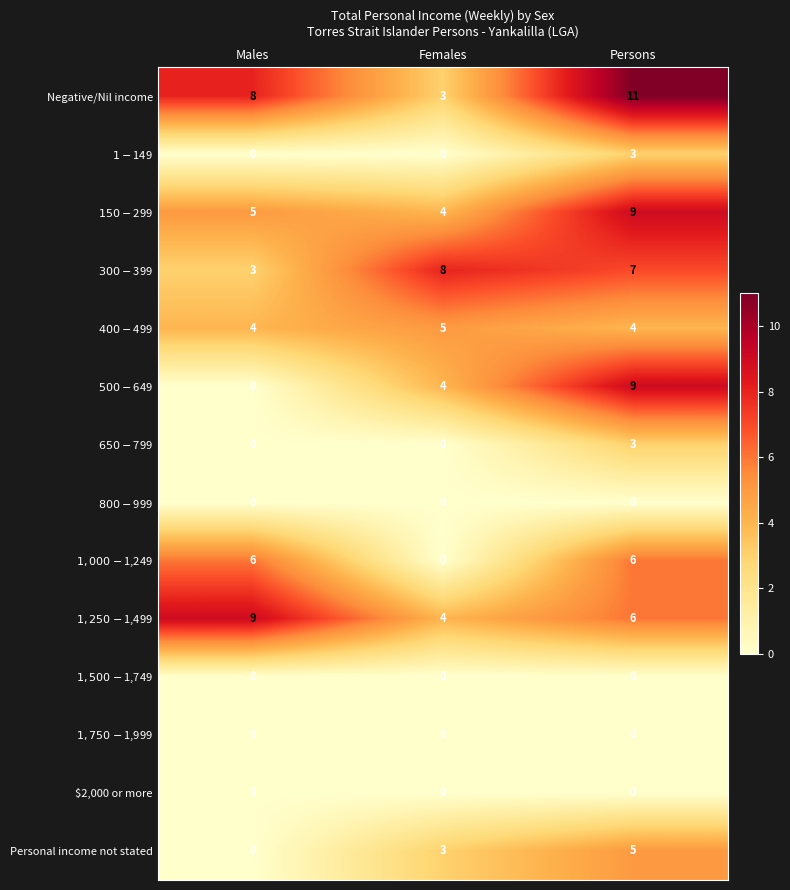

At how many categories does at least one series exceed 2?

3